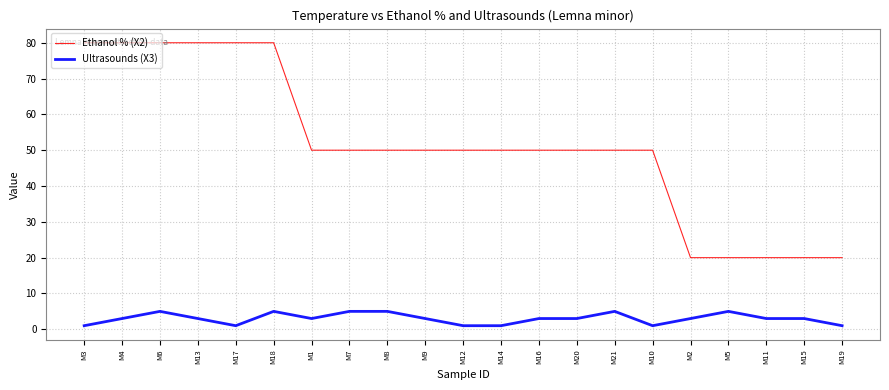

Which series has the widest spread of values?

Ethanol % (X2)